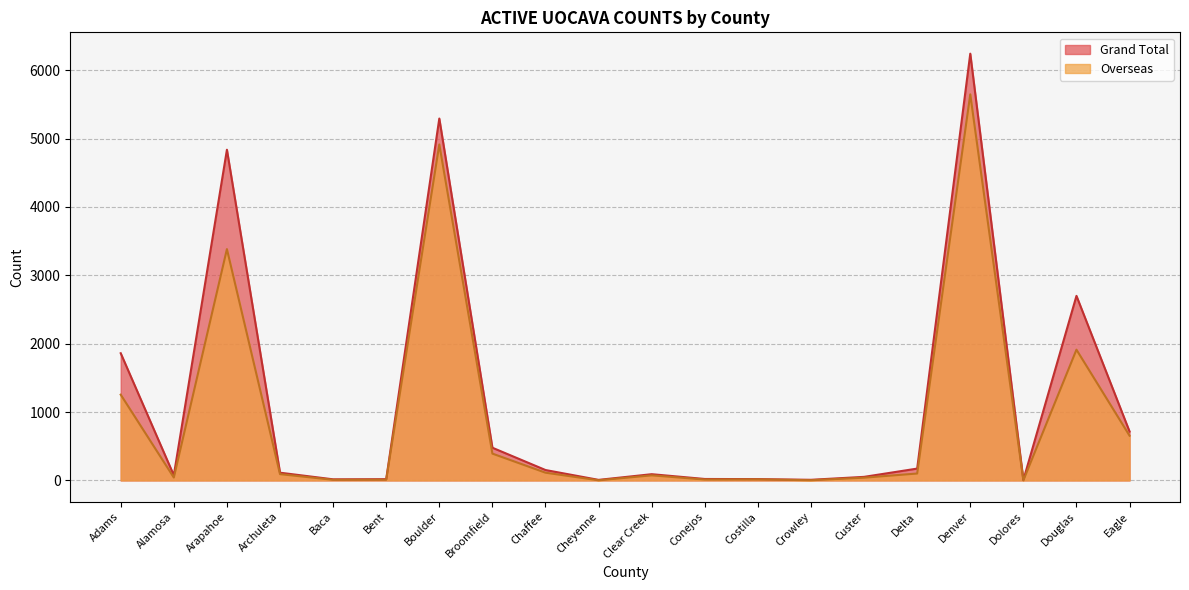

Rank the series by their average value, from highest to lowest.

Grand Total, Overseas